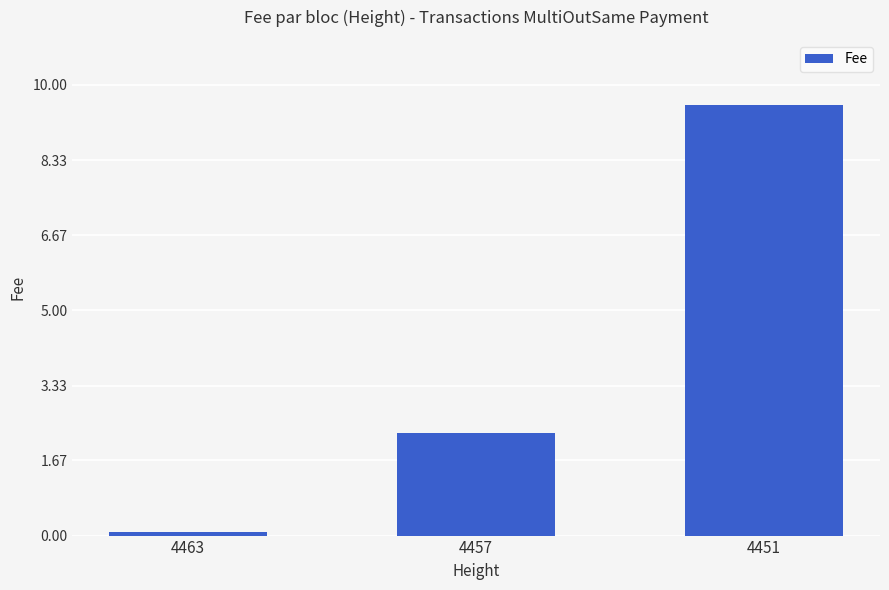

What is the change in value from 4457 to 4451?

+7.3